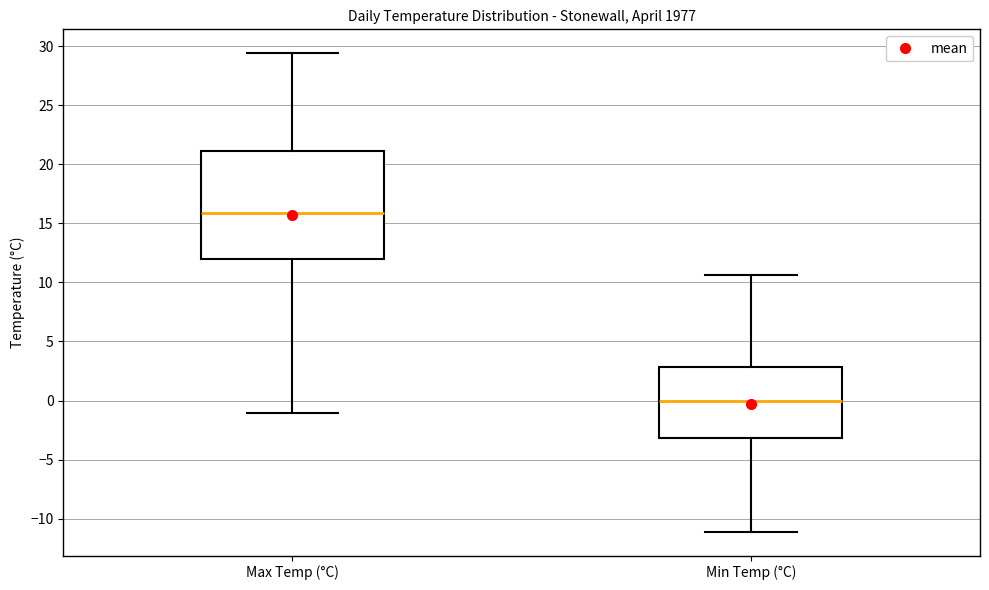

Reading left to right, read every box against the y-axis: the position of its median line, the range the box covers, and the ends of its whiskers. The values are not printed on the chart, so give them approximately, as read against the axis.

Max Temp (°C): median 16.0, box 12.0 to 21.0, whiskers -1.0 to 29.5
Min Temp (°C): median 0.0, box -3.0 to 3.0, whiskers -11.0 to 10.5